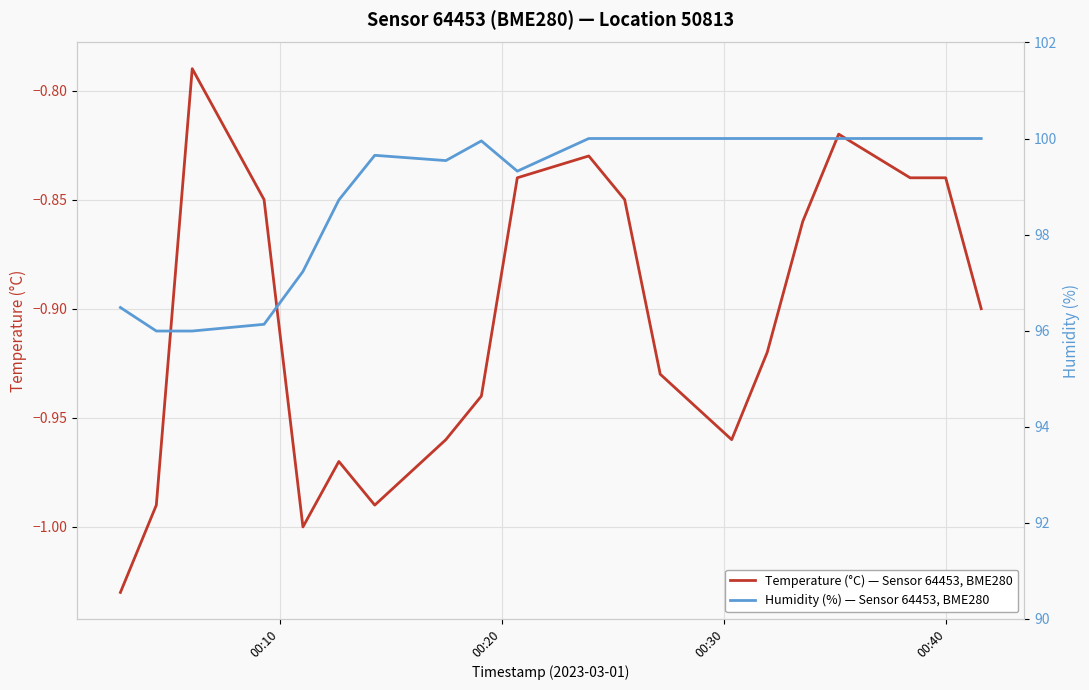

Count the number of categories in the chart.

20